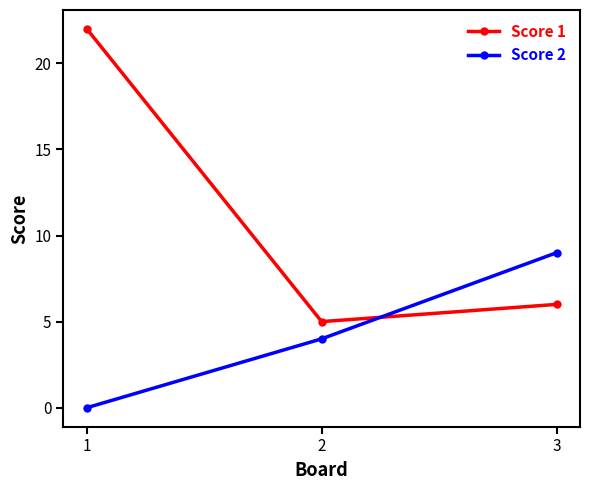

What is the average value of the Score 1 series?

11